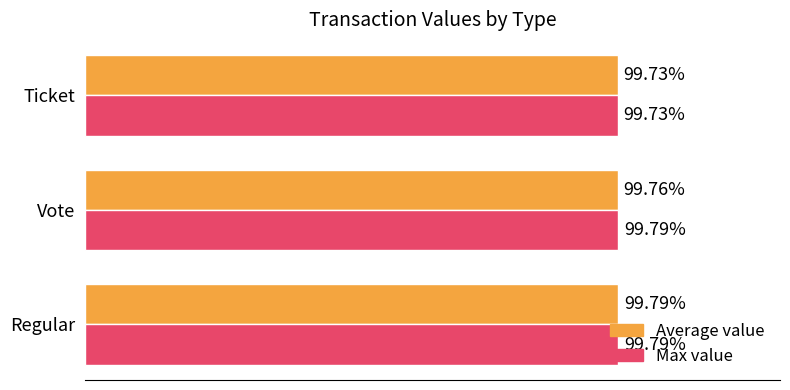

List the labels in order of Average value value, largest first.

Regular, Vote, Ticket